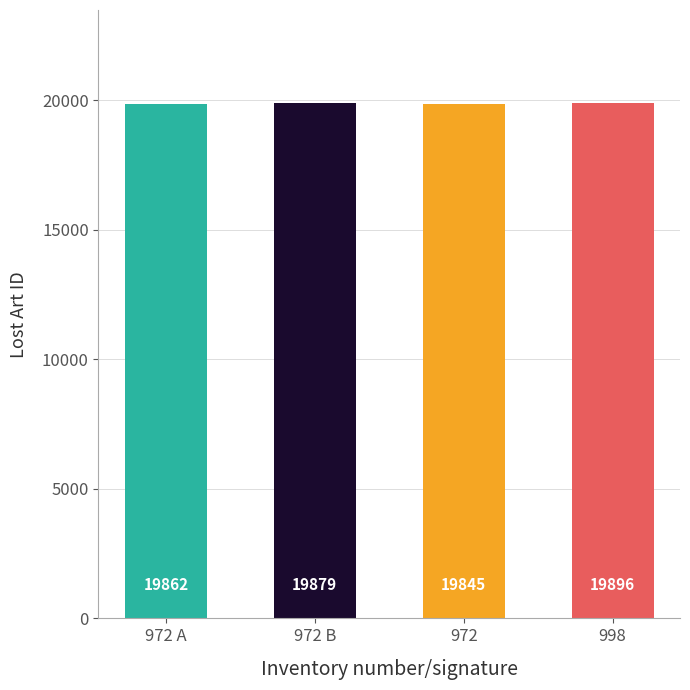

What position from the right is 972 B?

3